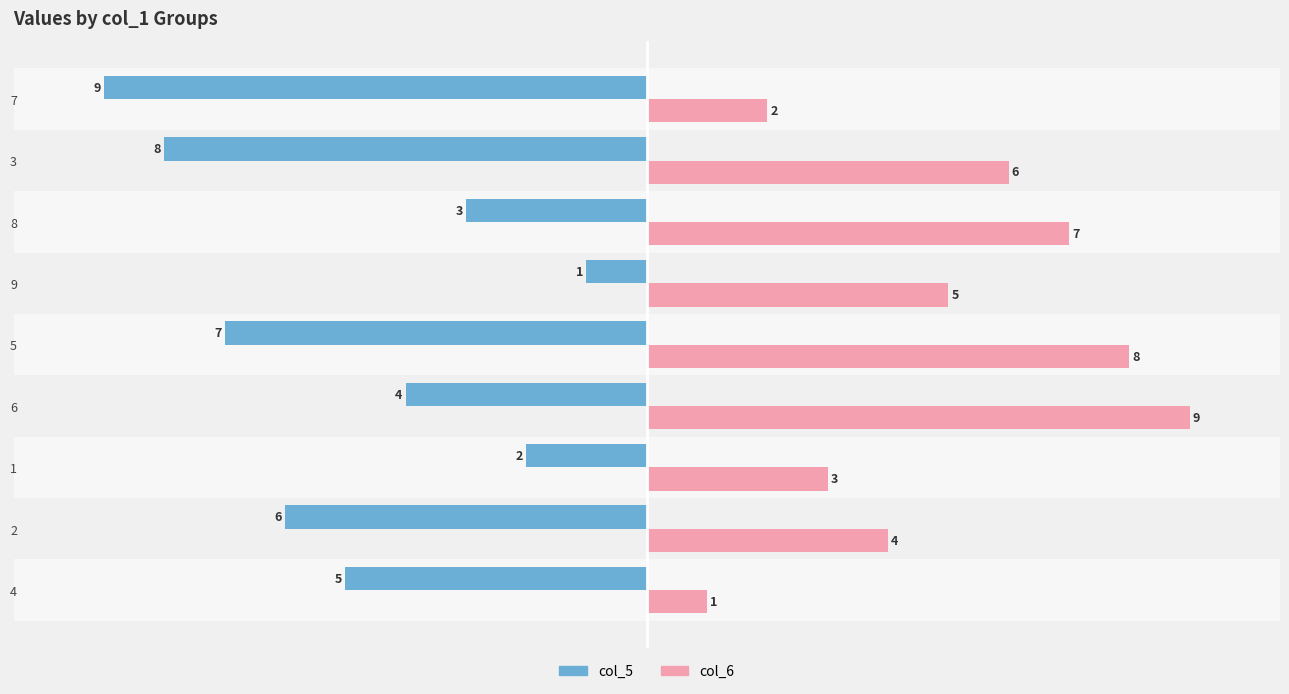

What is the difference between the highest and lowest values at 5?

15